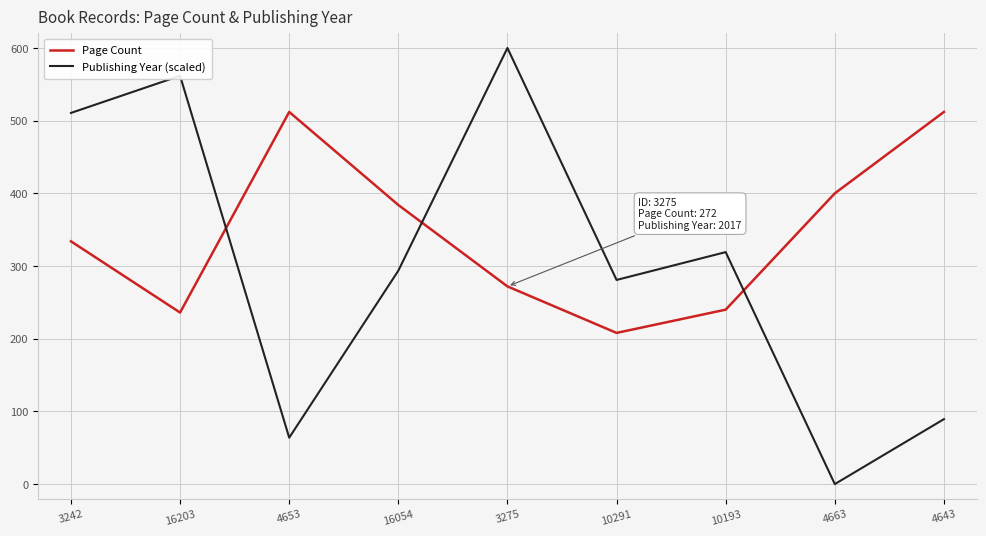

Is the value of Page Count at 16054 greater than the value of Publishing Year (scaled) at 3242?

No